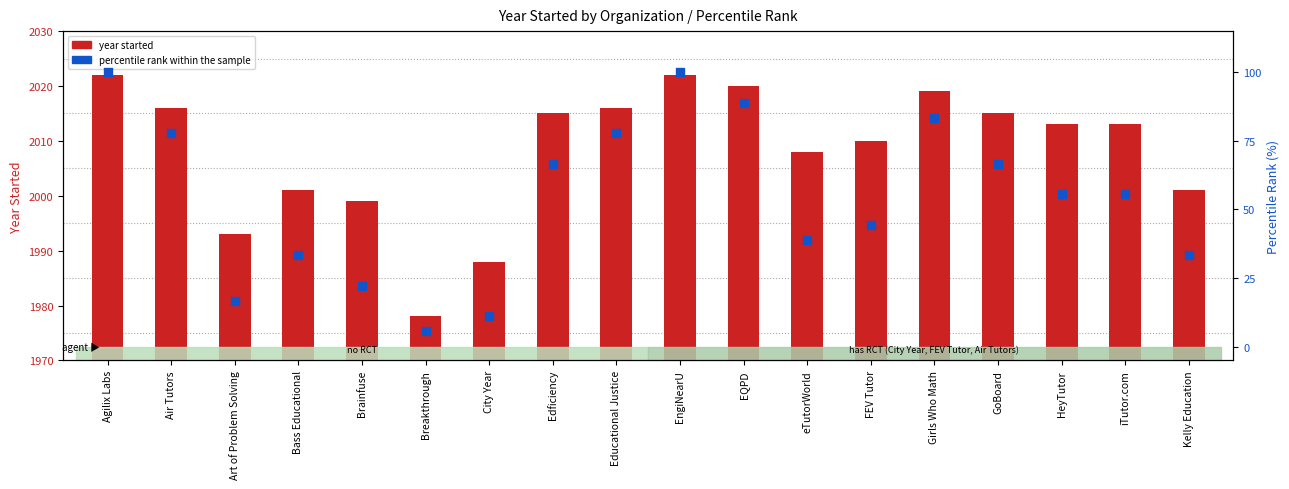

Which series reaches the minimum Y coordinate?

percentile rank within the sample